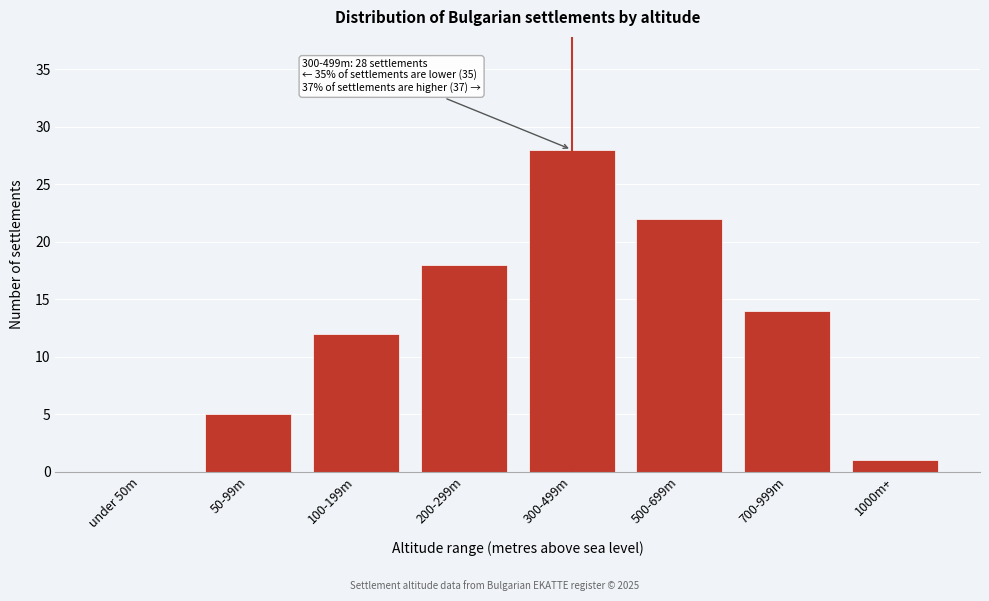

Reading right to left, transcribe all the data shown in this chart.

1000m+=1	700-999m=14	500-699m=22	300-499m=28	200-299m=18	100-199m=12	50-99m=5	under 50m=0